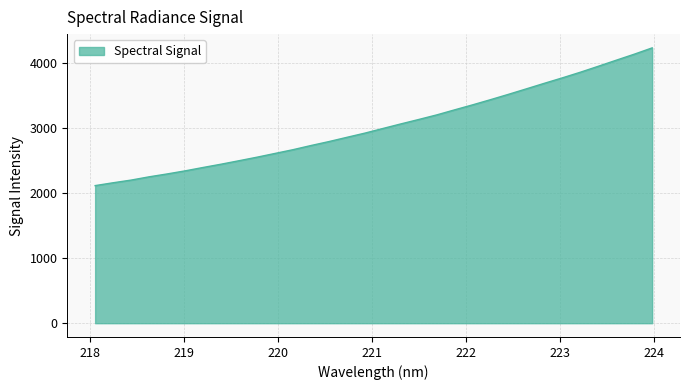

Reading left to right, what are all the values shown in this chart?

2112.9	2156.6	2197.7	2247.7	2291.8	2339.2	2391.2	2441.5	2495.0	2549.3	2606.7	2664.3	2728.3	2789.0	2854.1	2918.7	2989.6	3059.9	3128.3	3198.4	3276.4	3353.1	3432.8	3514.9	3599.2	3684.4	3767.6	3854.0	3945.4	4038.4	4130.6	4227.8